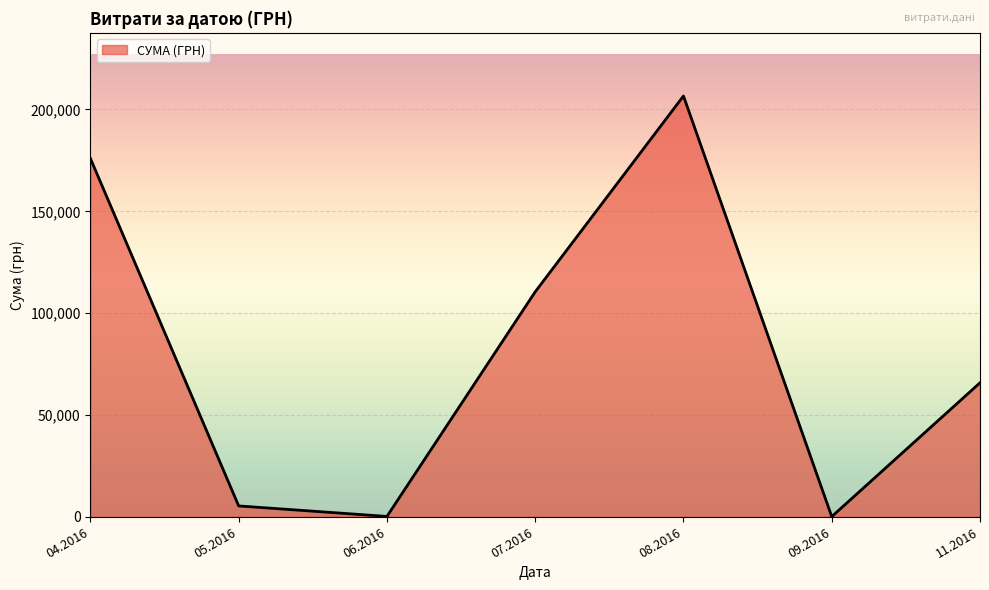

What is the smallest value displayed?

84.5